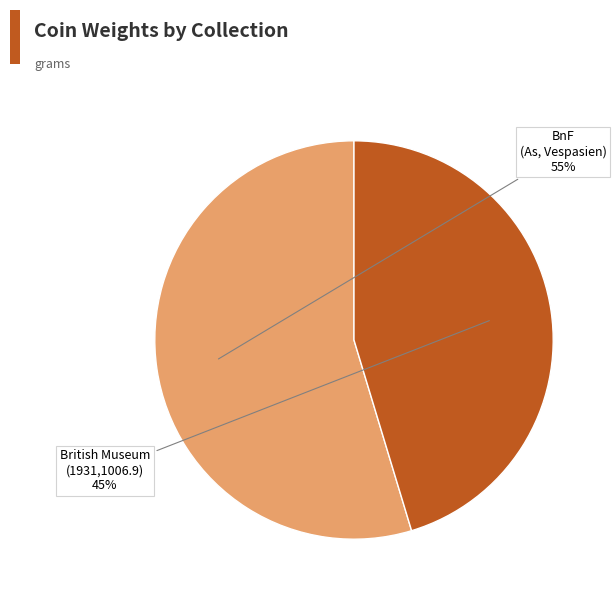

Does any single category account for the majority?

Yes